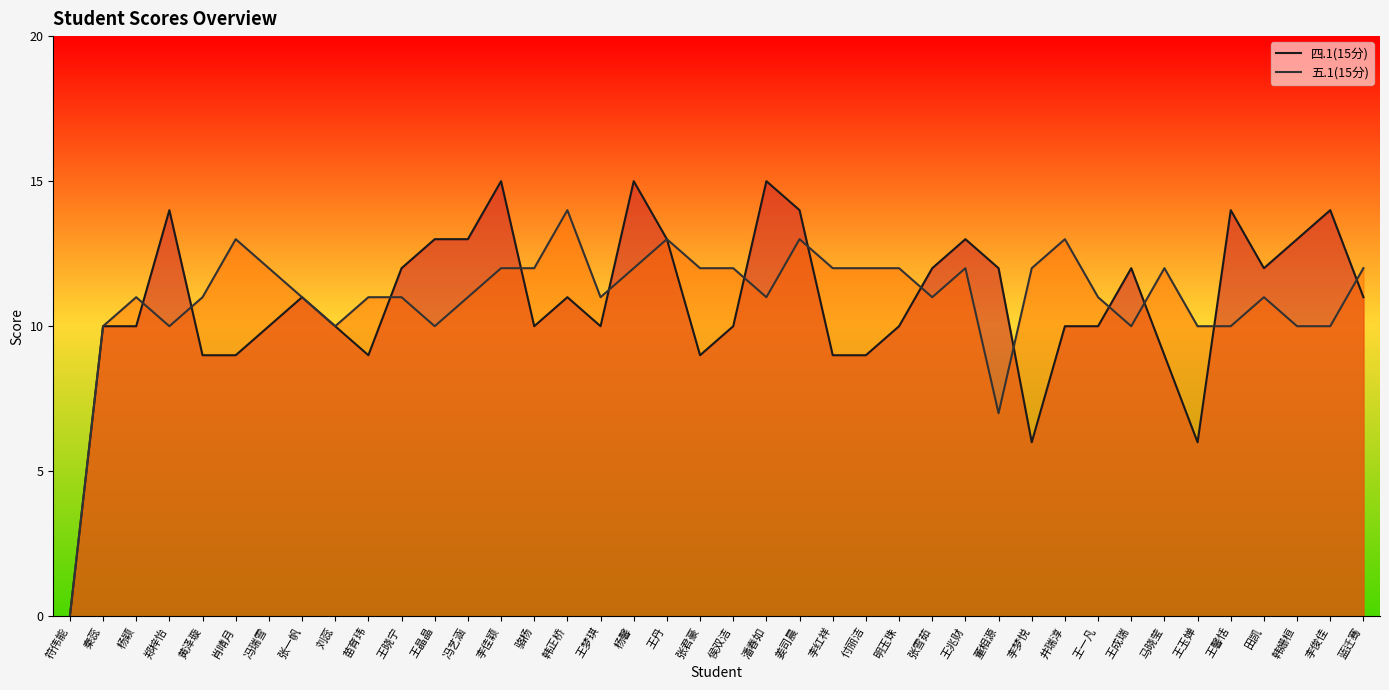

Between 董相源 and 王晓宁, which is larger?

董相源